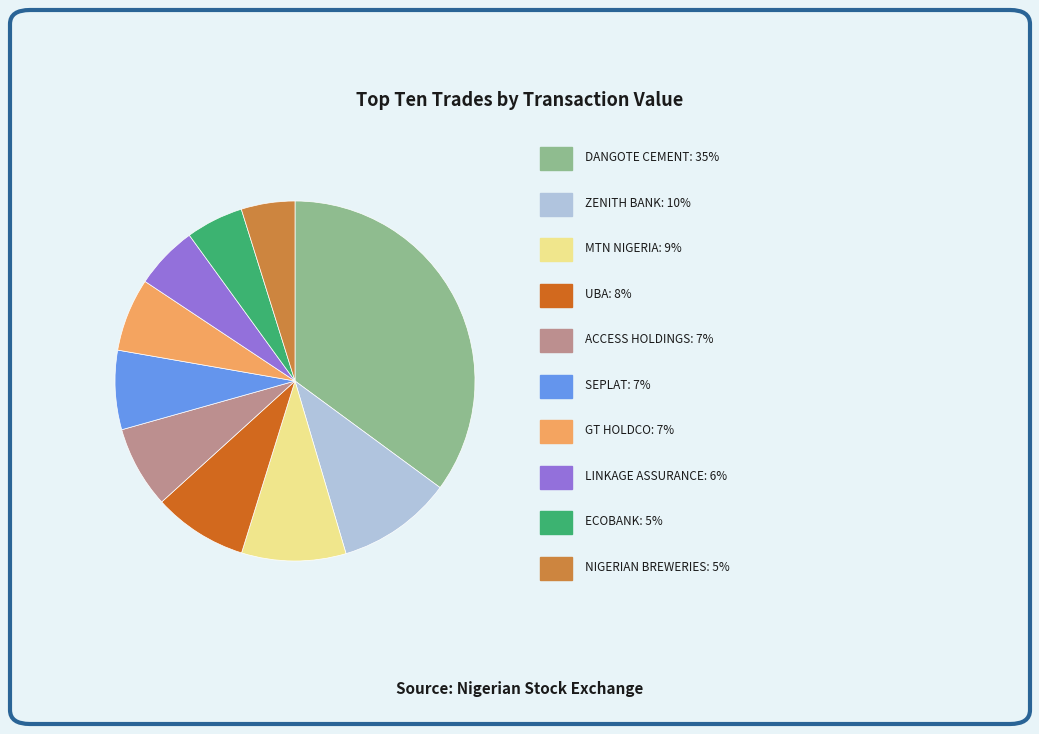

Is there any slice that represents more than half of the pie?

No